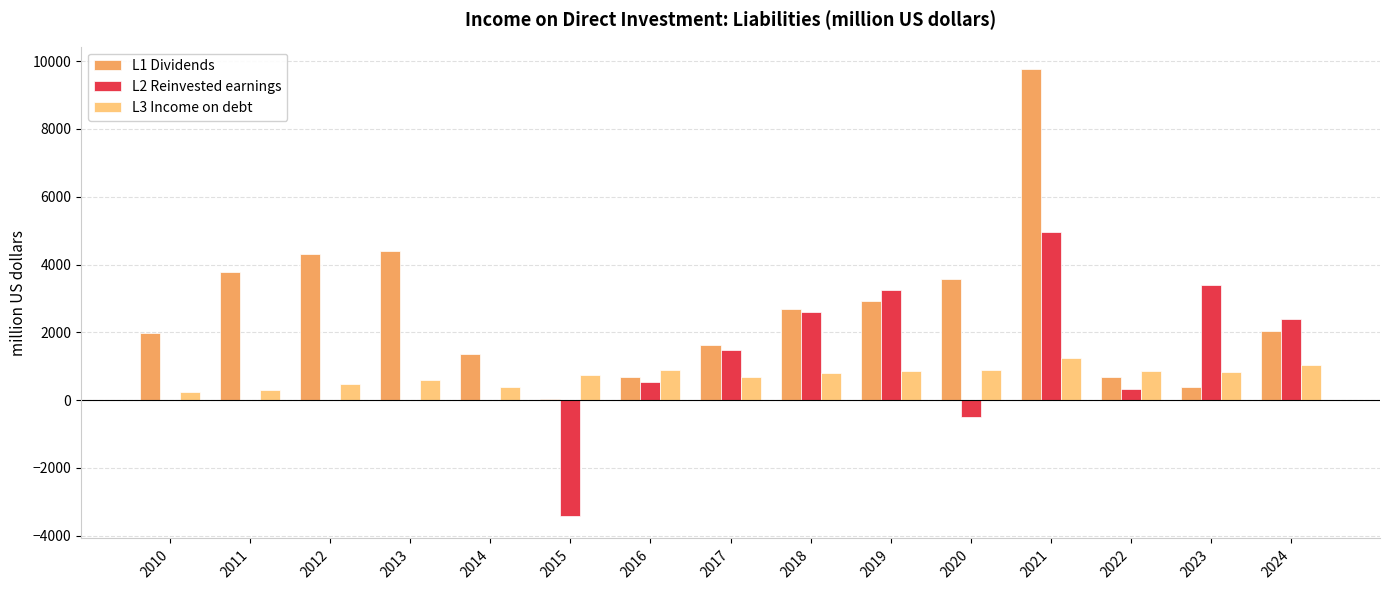

What is the sum of the L1 Dividends values at 2024 and 2020?

5622.0